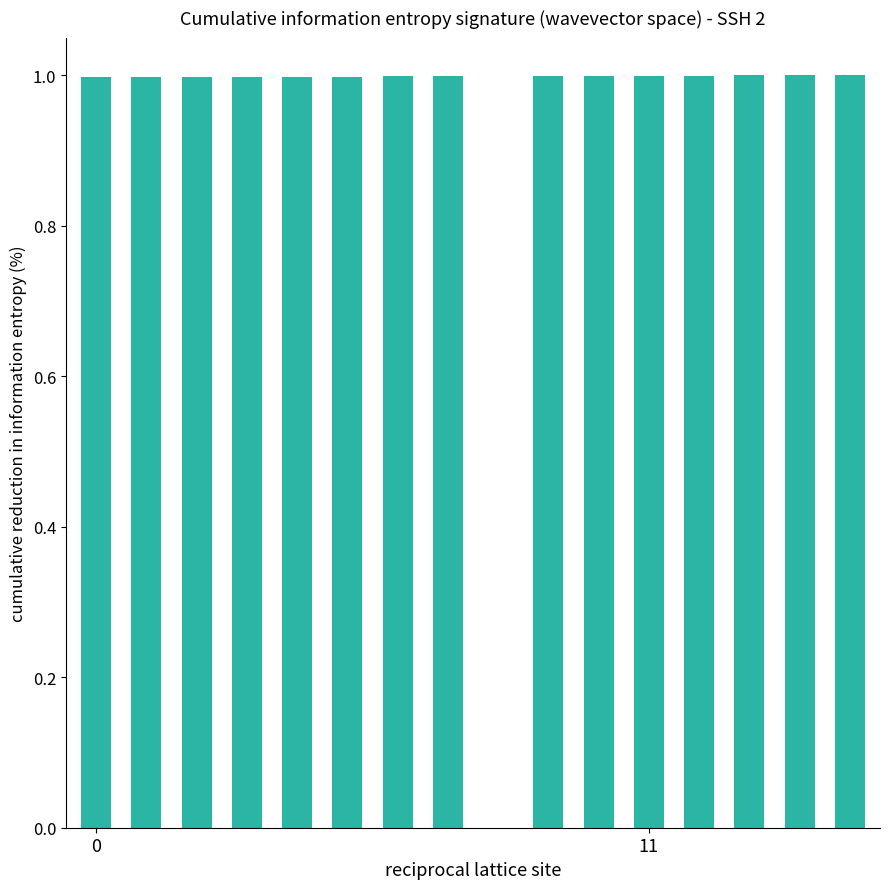

What is the sum of all values?

15.0